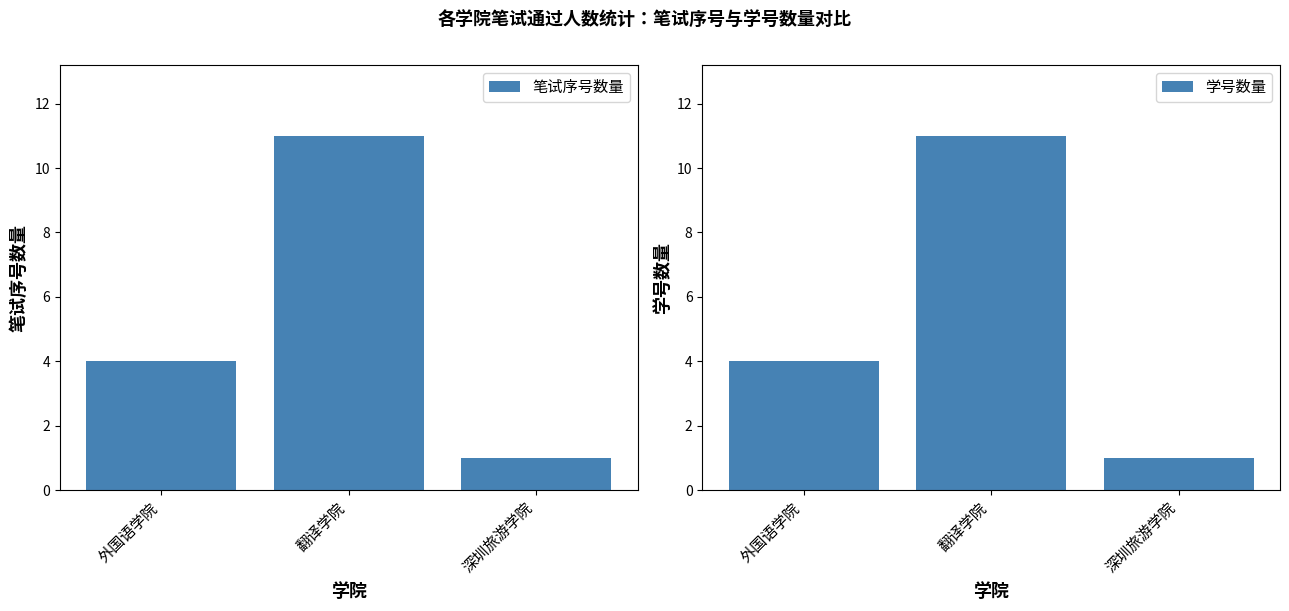

Reading left to right, extract all data points from this chart.

笔试序号数量: 外国语学院=4	翻译学院=11	深圳旅游学院=1
学号数量: 外国语学院=4	翻译学院=11	深圳旅游学院=1